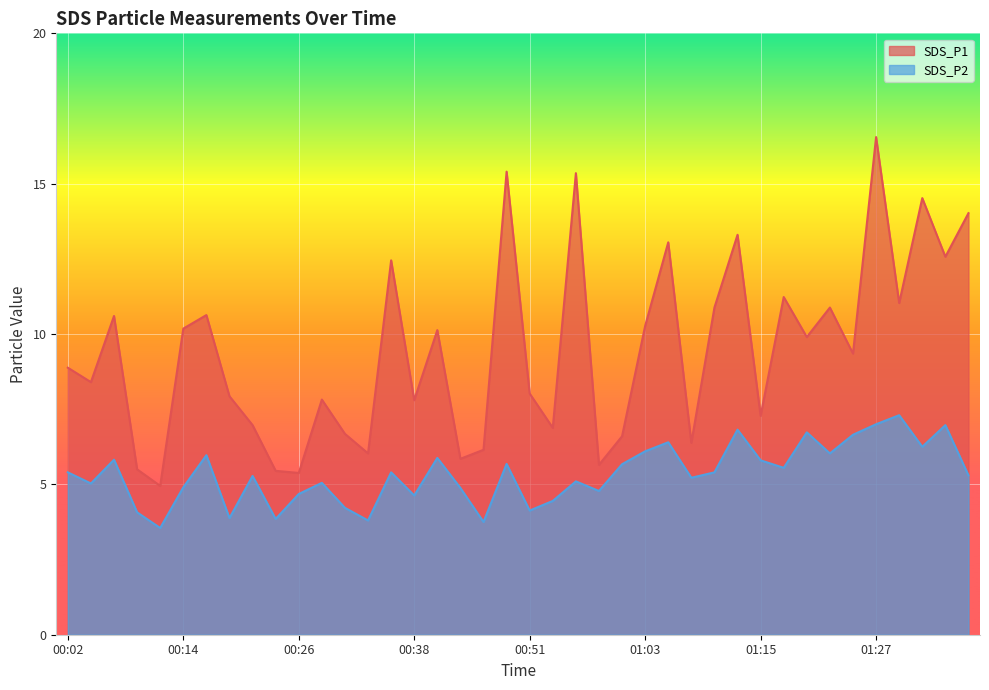

Reading right to left, transcribe all the data shown in this chart.

SDS_P1: 14.0	12.6	14.5	11.0	16.6	9.3	10.9	9.9	11.2	7.3	13.3	10.9	6.4	13.1	10.3	6.6	5.7	15.3	6.9	8.0	15.4	6.2	5.8	10.1	7.8	12.4	6.0	6.7	7.8	5.4	5.5	7.0	7.9	10.6	10.2	5.0	5.5	10.6	8.4	8.9
SDS_P2: 5.3	7.0	6.2	7.3	7.0	6.7	6.0	6.7	5.5	5.8	6.8	5.4	5.2	6.4	6.1	5.7	4.8	5.1	4.5	4.1	5.7	3.8	4.9	5.9	4.6	5.4	3.8	4.2	5.0	4.7	3.9	5.3	3.9	6.0	4.9	3.5	4.1	5.8	5.0	5.4